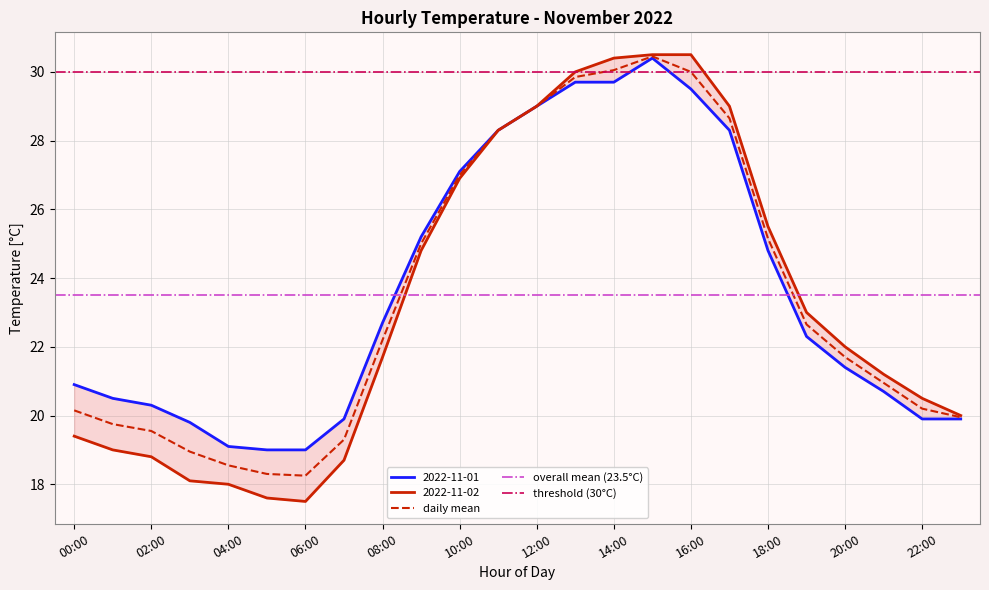

Reading left to right, list all the values displayed in this chart.

2022-11-01: 00:00=20.9	01:00=20.5	02:00=20.3	03:00=19.8	04:00=19.1	05:00=19.0	06:00=19.0	07:00=19.9	08:00=22.7	09:00=25.2	10:00=27.1	11:00=28.3	12:00=29.0	13:00=29.7	14:00=29.7	15:00=30.4	16:00=29.5	17:00=28.3	18:00=24.8	19:00=22.3	20:00=21.4	21:00=20.7	22:00=19.9	23:00=19.9
2022-11-02: 00:00=19.4	01:00=19.0	02:00=18.8	03:00=18.1	04:00=18.0	05:00=17.6	06:00=17.5	07:00=18.7	08:00=21.7	09:00=24.8	10:00=26.9	11:00=28.3	12:00=29.0	13:00=30.0	14:00=30.4	15:00=30.5	16:00=30.5	17:00=29.0	18:00=25.5	19:00=23.0	20:00=22.0	21:00=21.2	22:00=20.5	23:00=20.0
daily_mean: 00:00=20.1	01:00=19.8	02:00=19.6	03:00=18.9	04:00=18.6	05:00=18.3	06:00=18.2	07:00=19.3	08:00=22.2	09:00=25.0	10:00=27.0	11:00=28.3	12:00=29.0	13:00=29.9	14:00=30.1	15:00=30.4	16:00=30.0	17:00=28.6	18:00=25.1	19:00=22.6	20:00=21.7	21:00=20.9	22:00=20.2	23:00=19.9